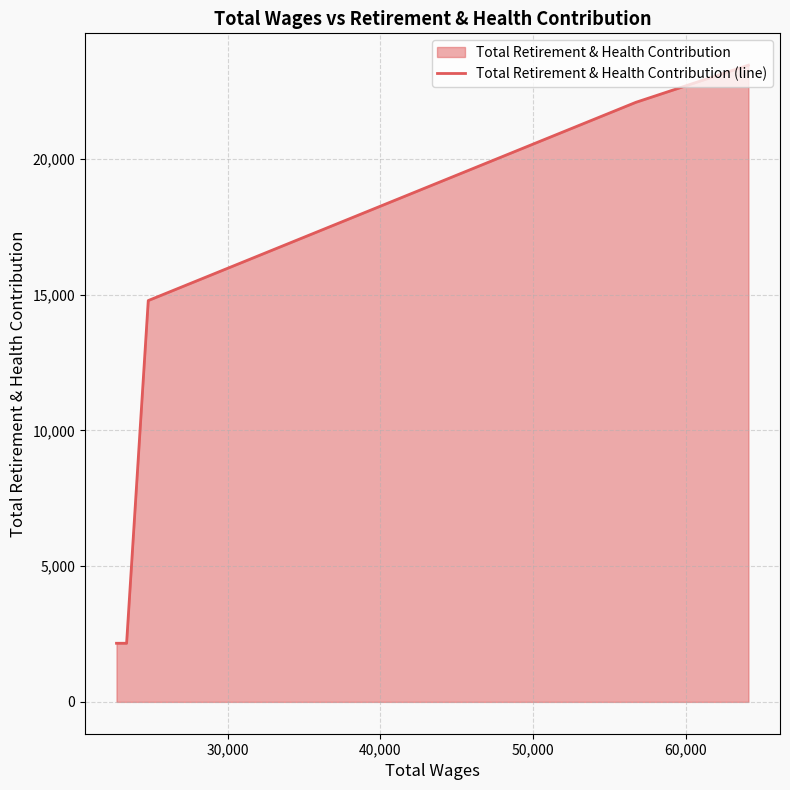

What is the sum of all values?

64628